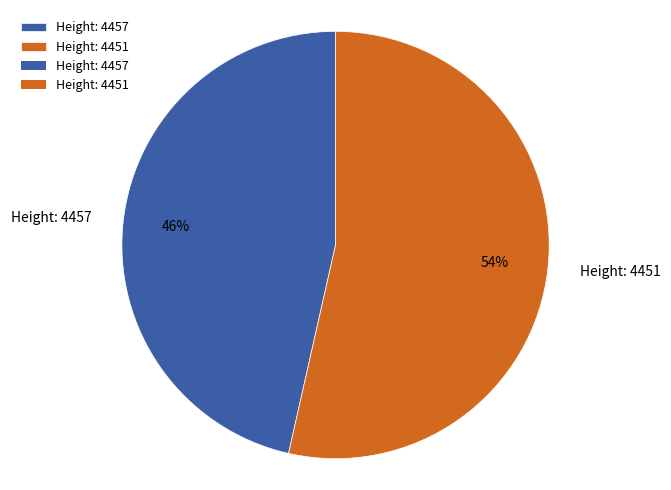

Does Height: 4451 represent more than half of the total?

Yes